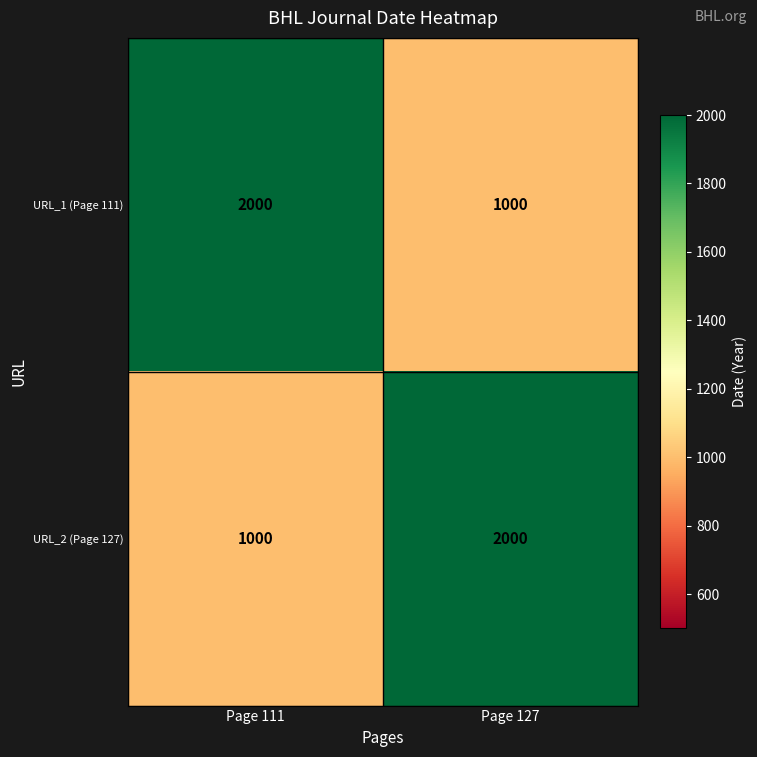

What is the difference between the URL_1 (Page 111) values at Page 111 and Page 127?

1000